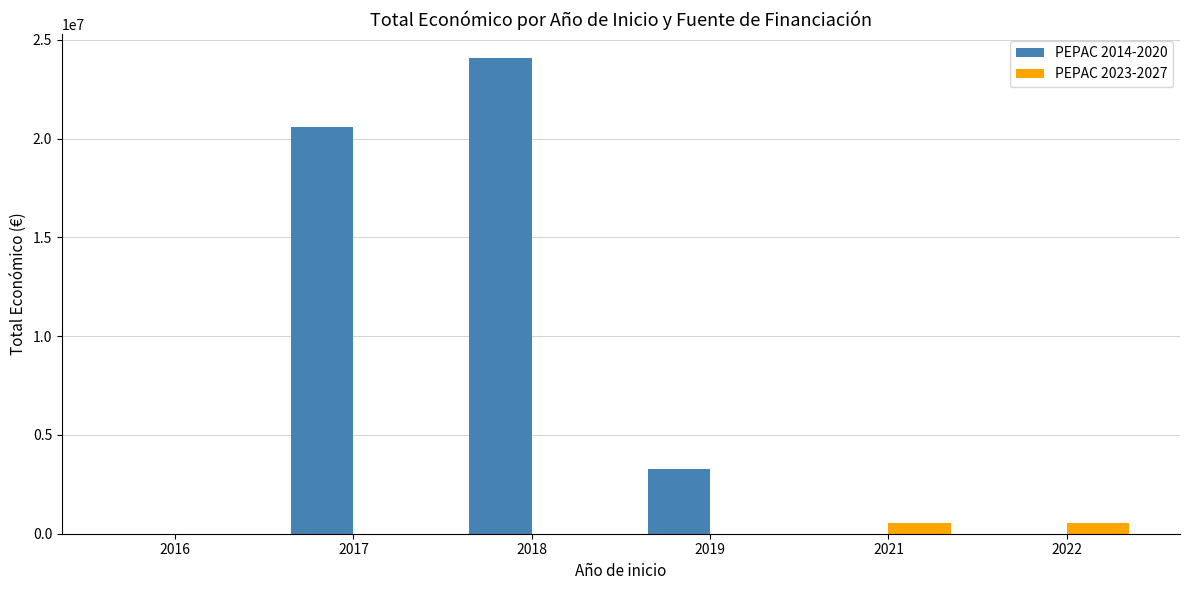

At which category is the sum across all series the highest?

2018